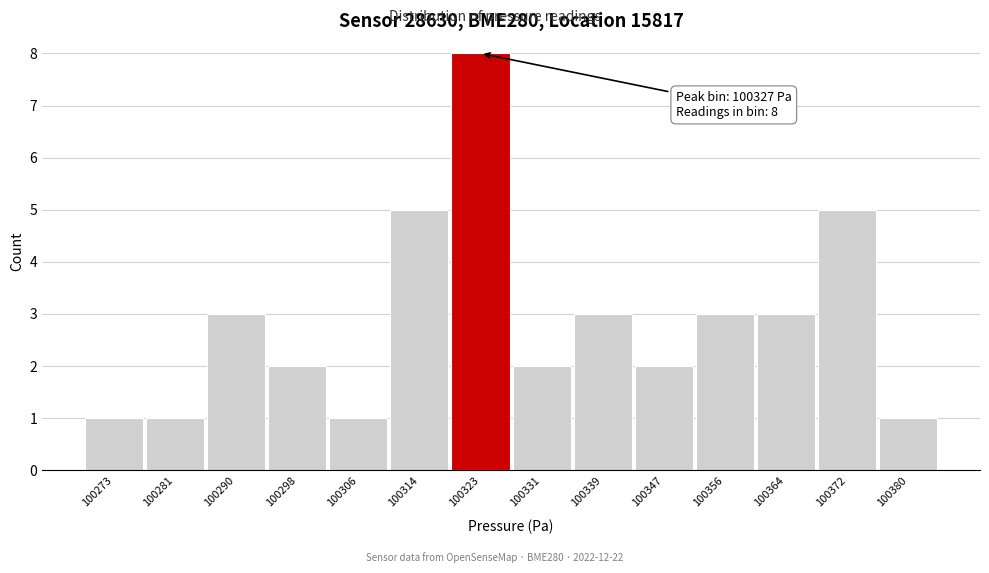

Reading left to right, what are all the values shown in this chart?

100273=1	100281=1	100290=3	100298=2	100306=1	100314=5	100323=8	100331=2	100339=3	100347=2	100356=3	100364=3	100372=5	100380=1